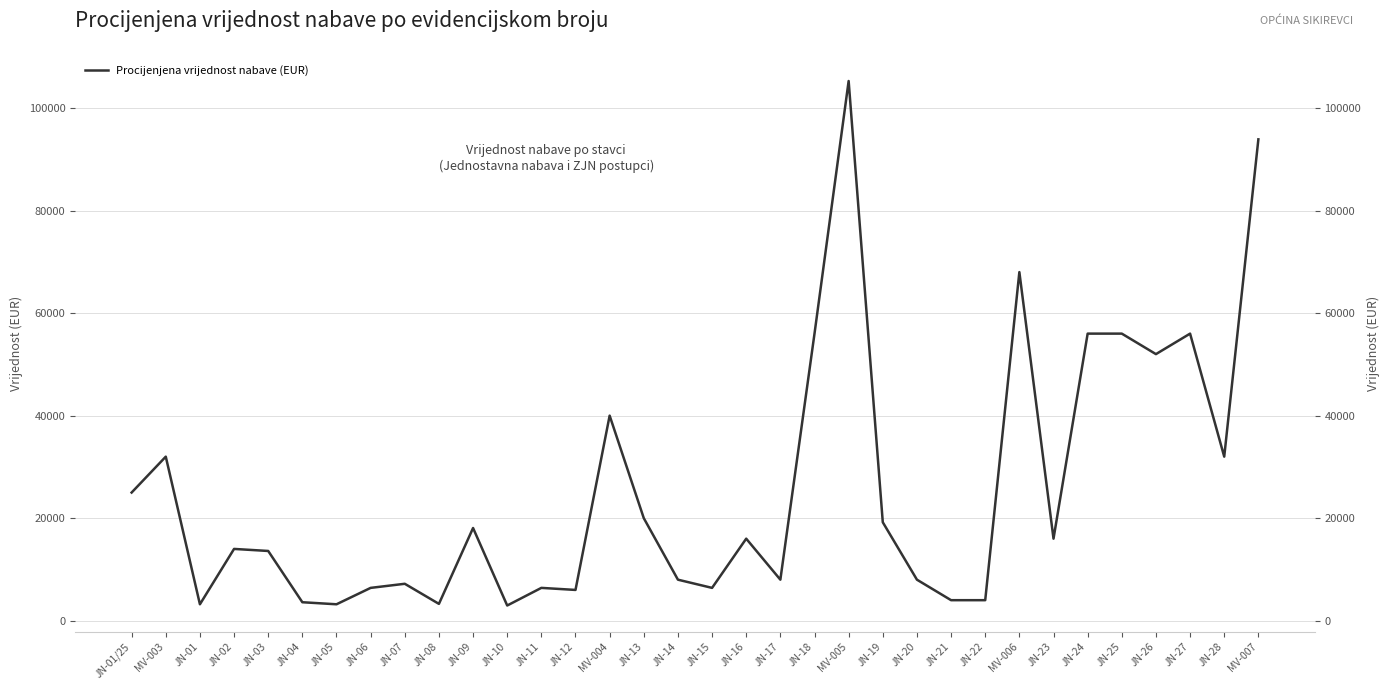

True or false: the data shows 4000 at JN-21.

True